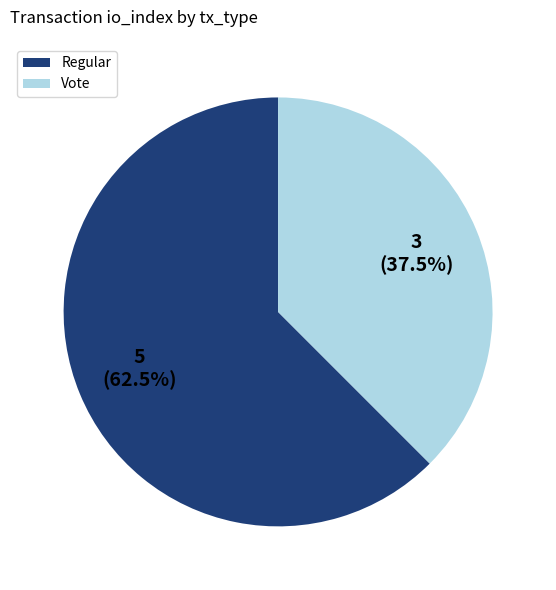

Does any single category account for the majority?

Yes